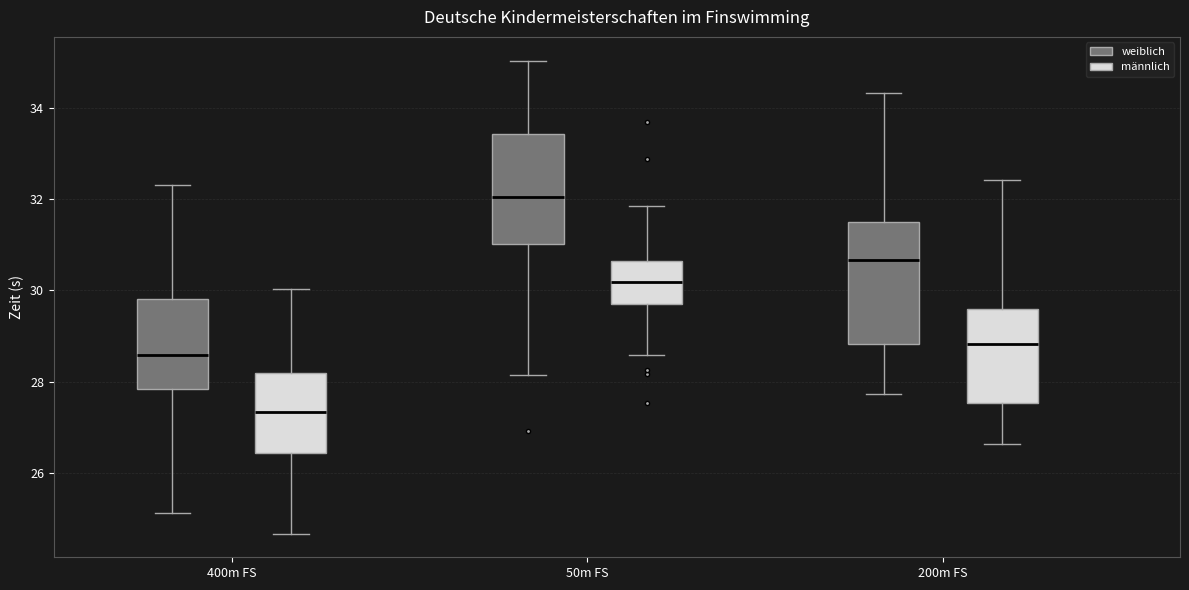

Which box is the tallest, from its lower edge to its upper edge?

200m FS (weiblich)